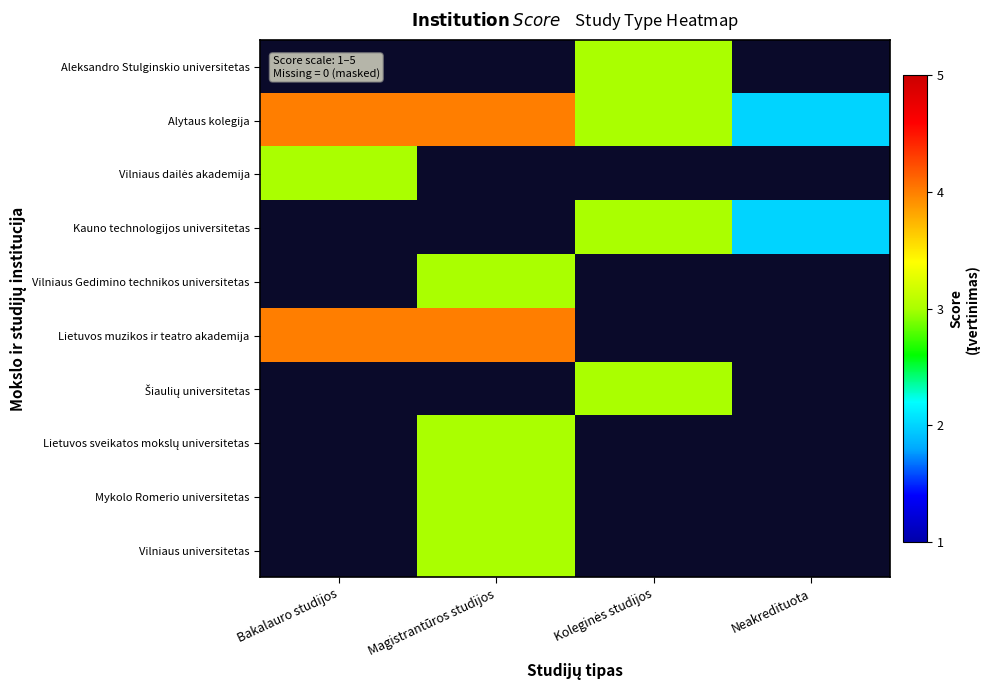

What is the difference between the highest and lowest values at Magistrantūros studijos?

4